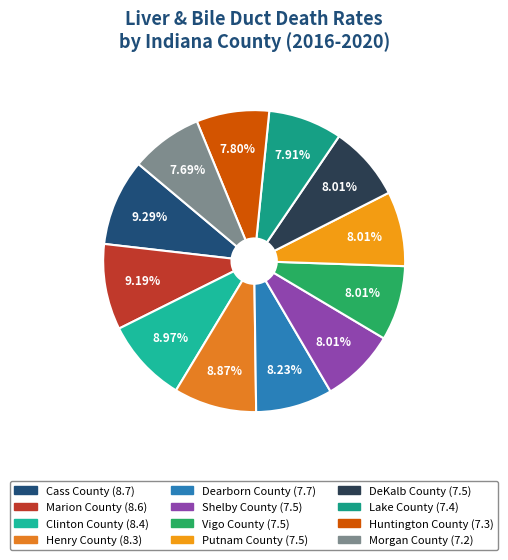

What portion of the pie excludes DeKalb County?

92.0%